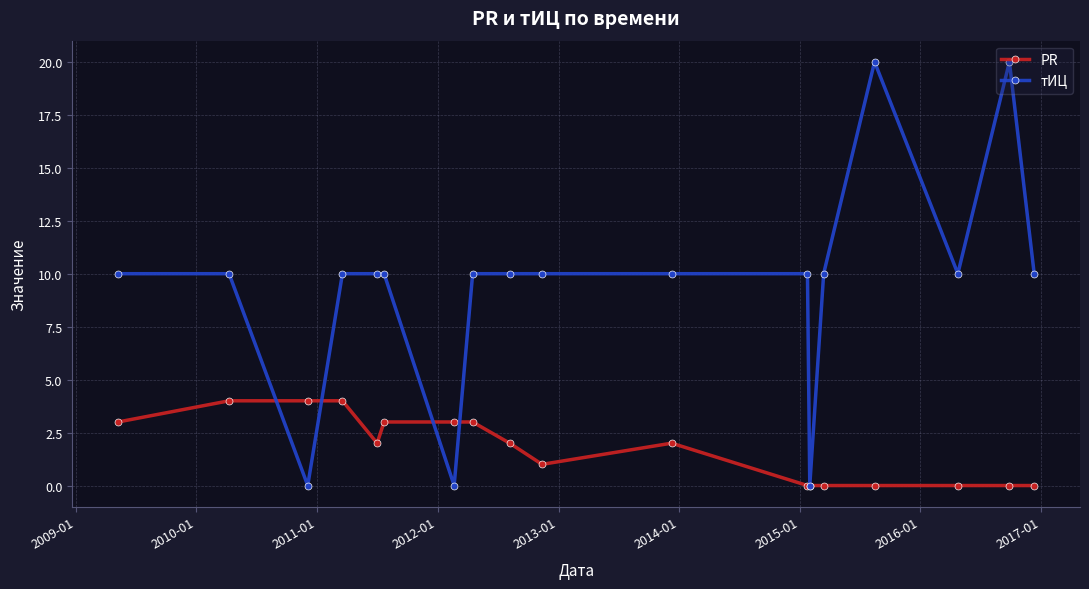

True or false: PR and тИЦ cross at least once.

True